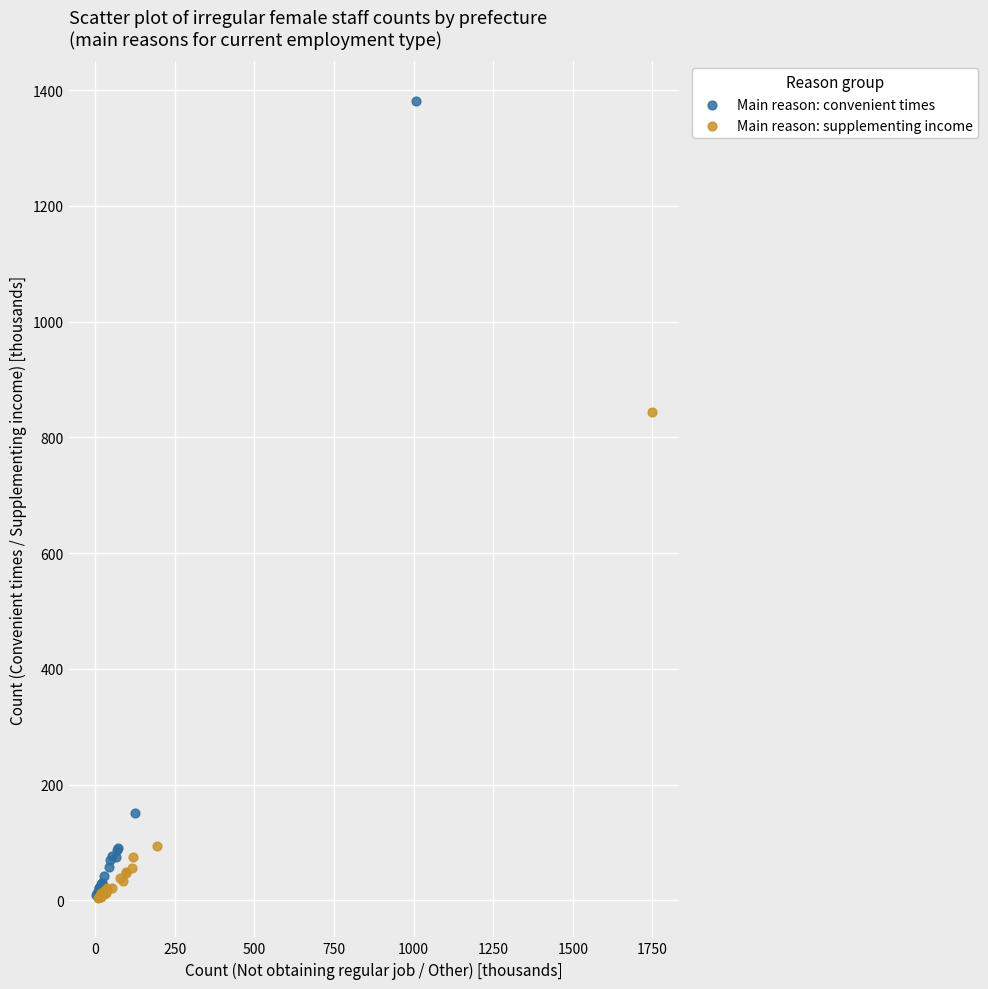

Which series contains the highest Y value?

Main reason: convenient times